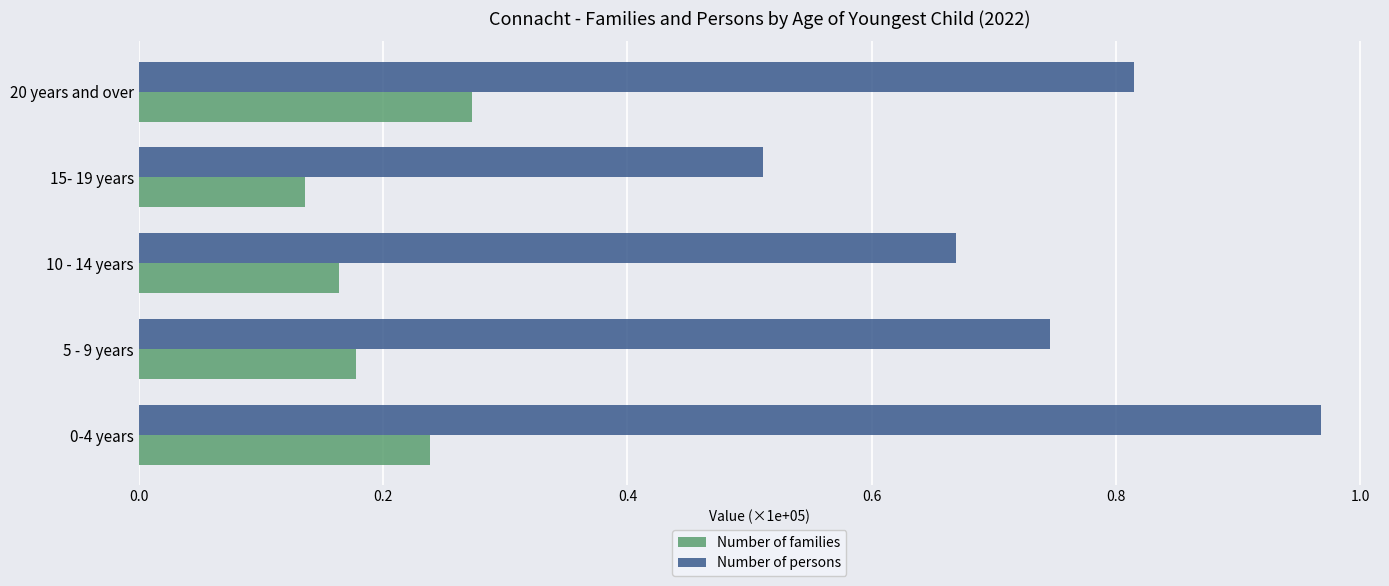

True or false: Number of families has a value of 0.1 at 20 years and over.

False